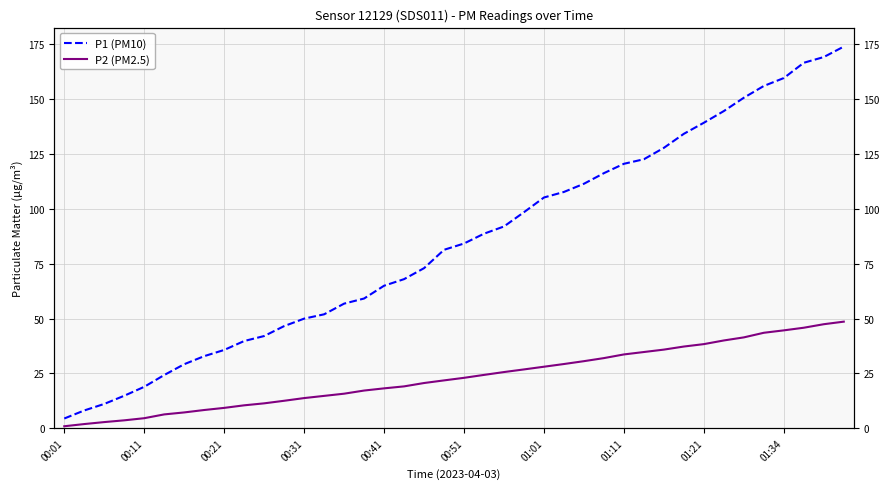

What are all the series names shown in the legend?

P1 (PM10), P2 (PM2.5)